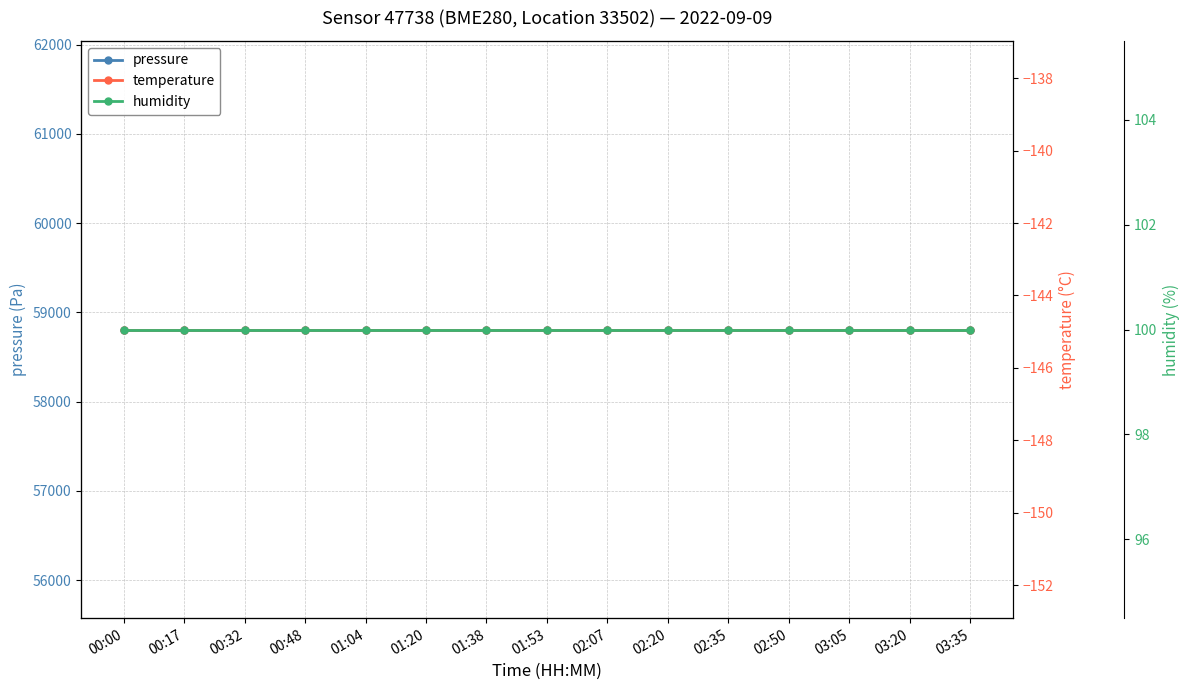

List the labels in order of temperature value, largest first.

00:00, 00:17, 00:32, 00:48, 01:04, 01:20, 01:38, 01:53, 02:07, 02:20, 02:35, 02:50, 03:05, 03:20, 03:35